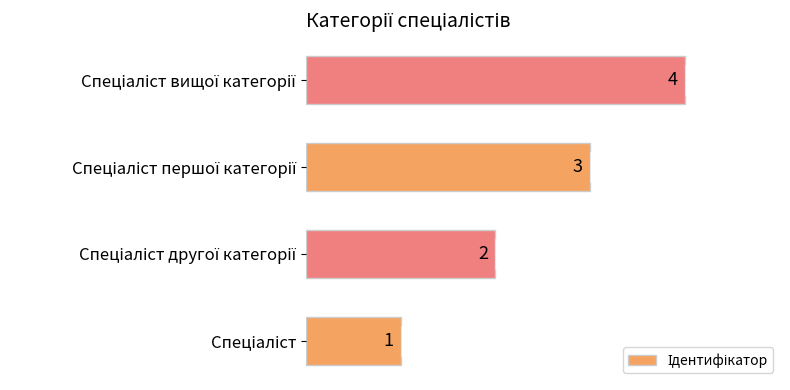

What is the maximum value shown in the chart?

4